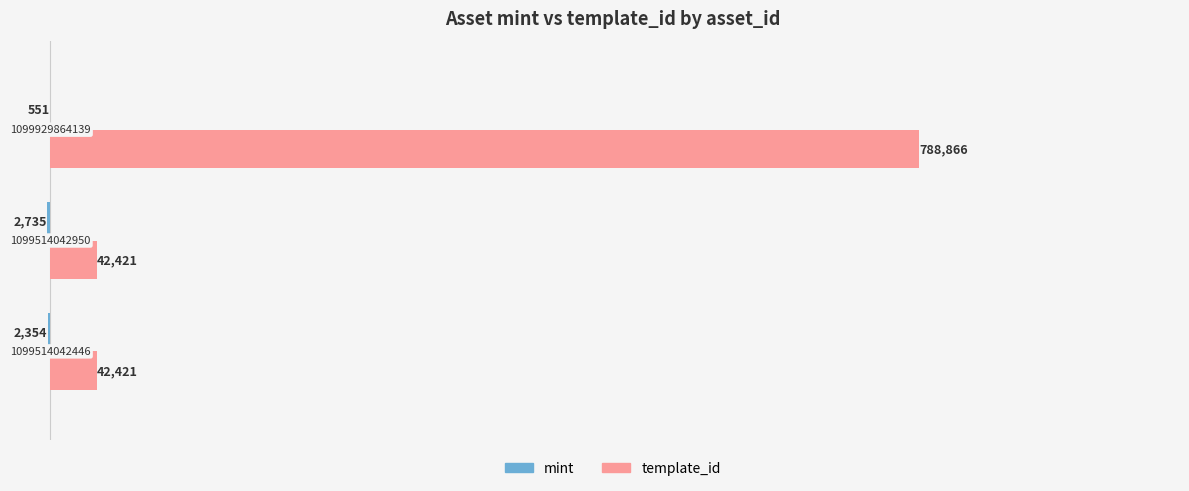

Are the bars grouped side by side (vs. stacked)?

Yes